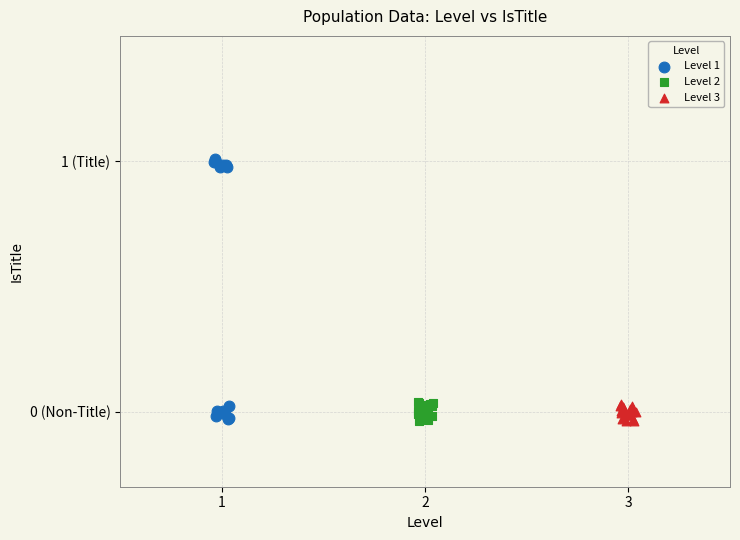

What are all the series names shown in the legend?

Level 1, Level 2, Level 3